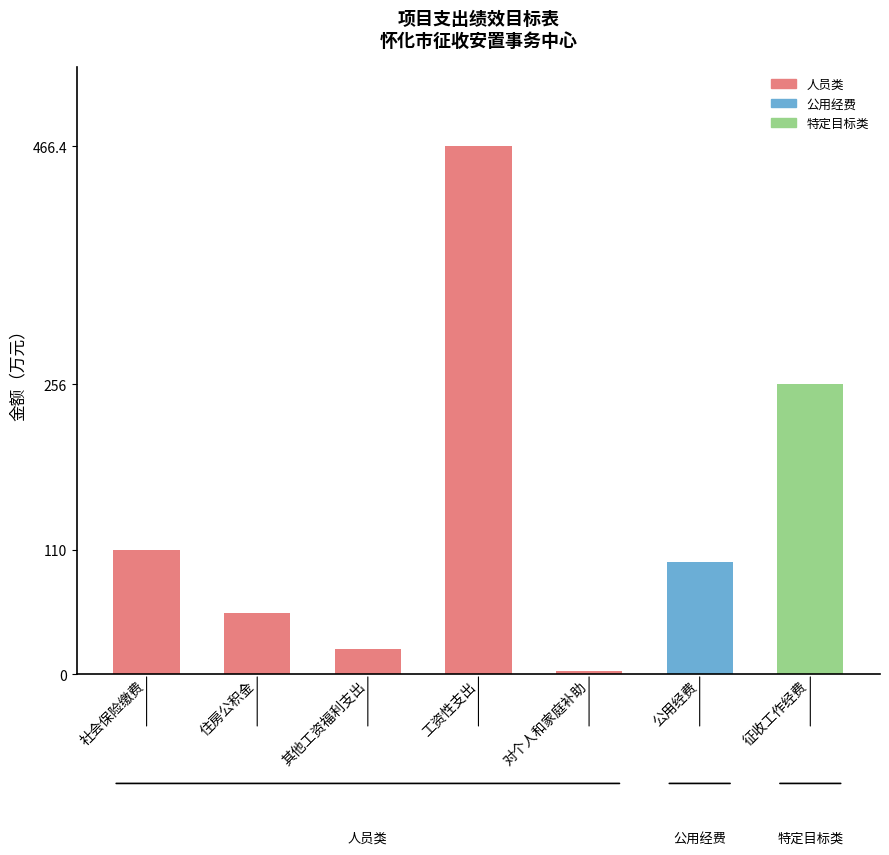

Which has a higher value, 其他工资福利支出 or 住房公积金?

住房公积金